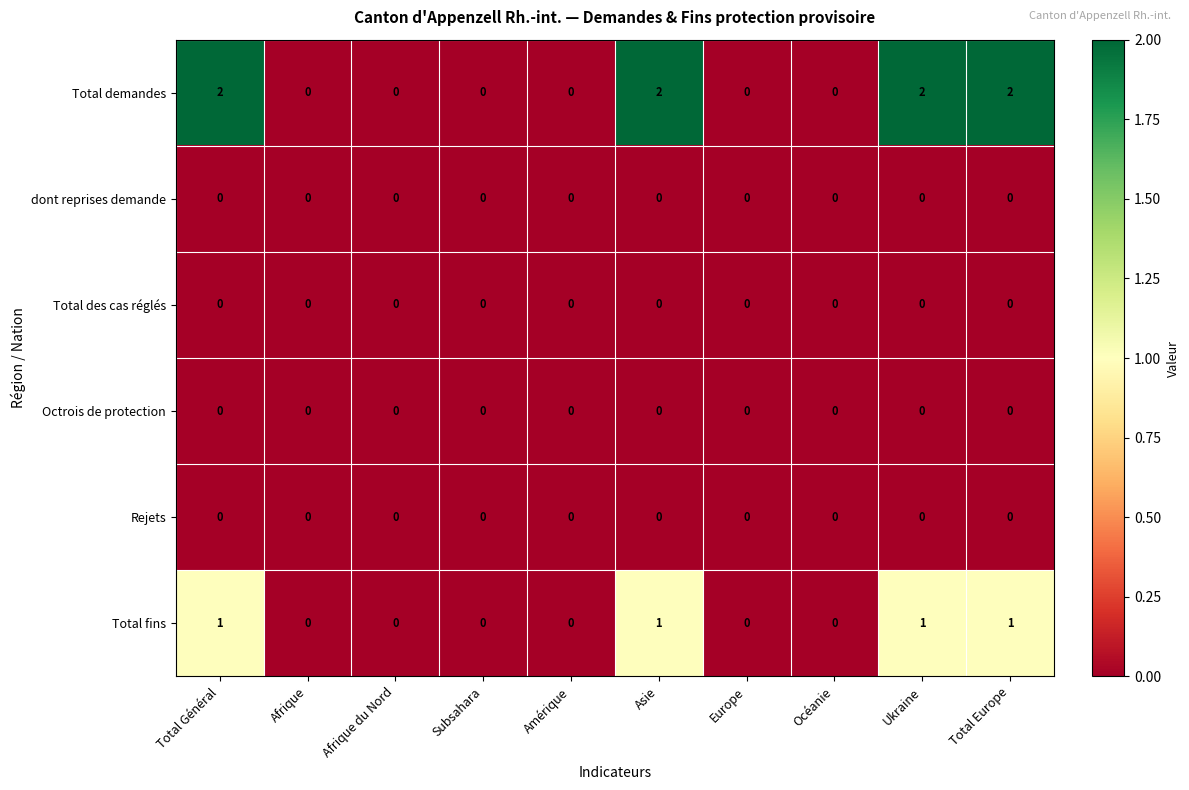

Count the Total fins values in the range 0 to 1.

10